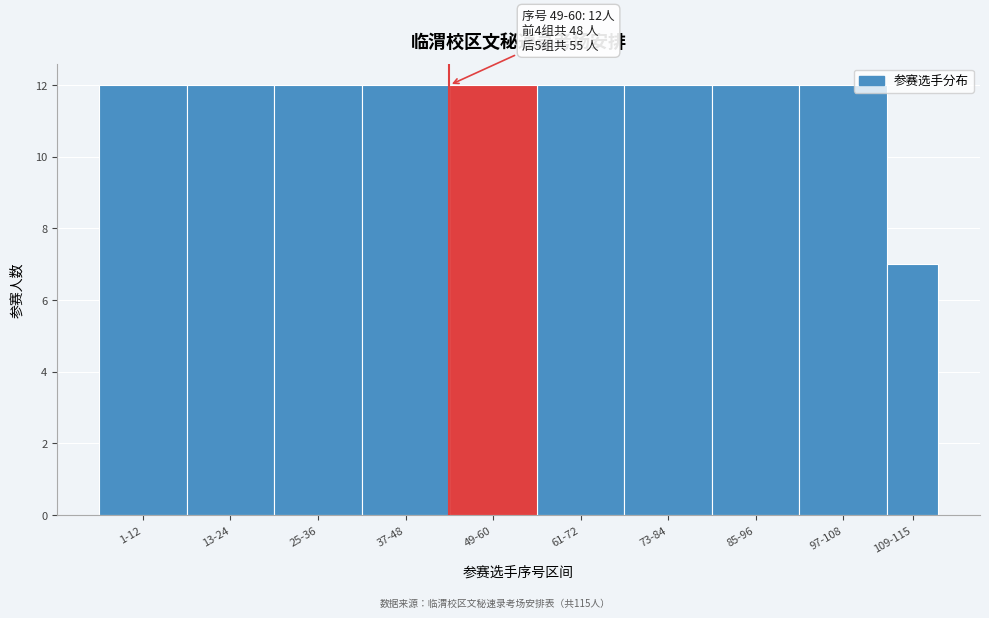

Reading right to left, list all the values displayed in this chart.

109-115=7	97-108=12	85-96=12	73-84=12	61-72=12	49-60=12	37-48=12	25-36=12	13-24=12	1-12=12